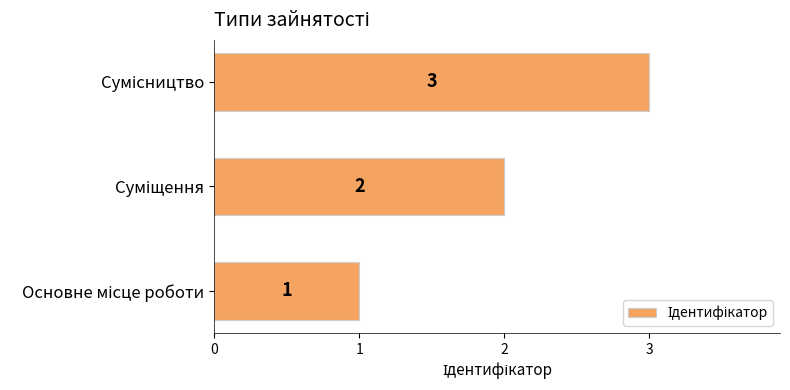

Count the values in the range 1 to 3.

3